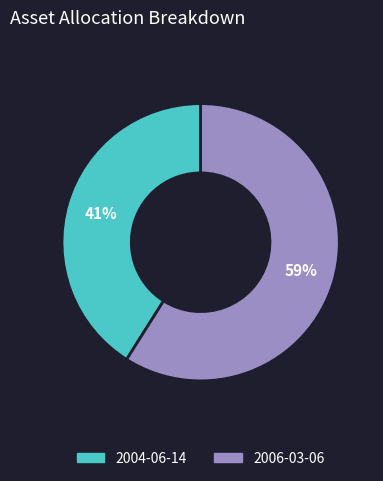

Approximately how many times larger is the value at 2004-06-14 compared to 2006-03-06?

0.7